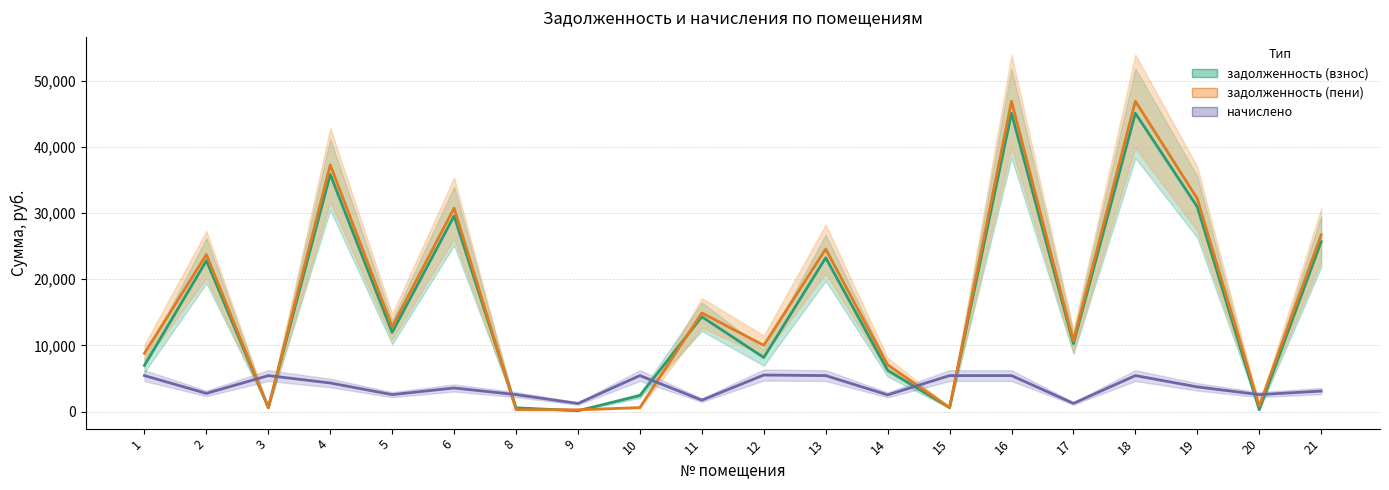

What is the value of the задолженность (взнос) point at the 6th from the left?

29545.7